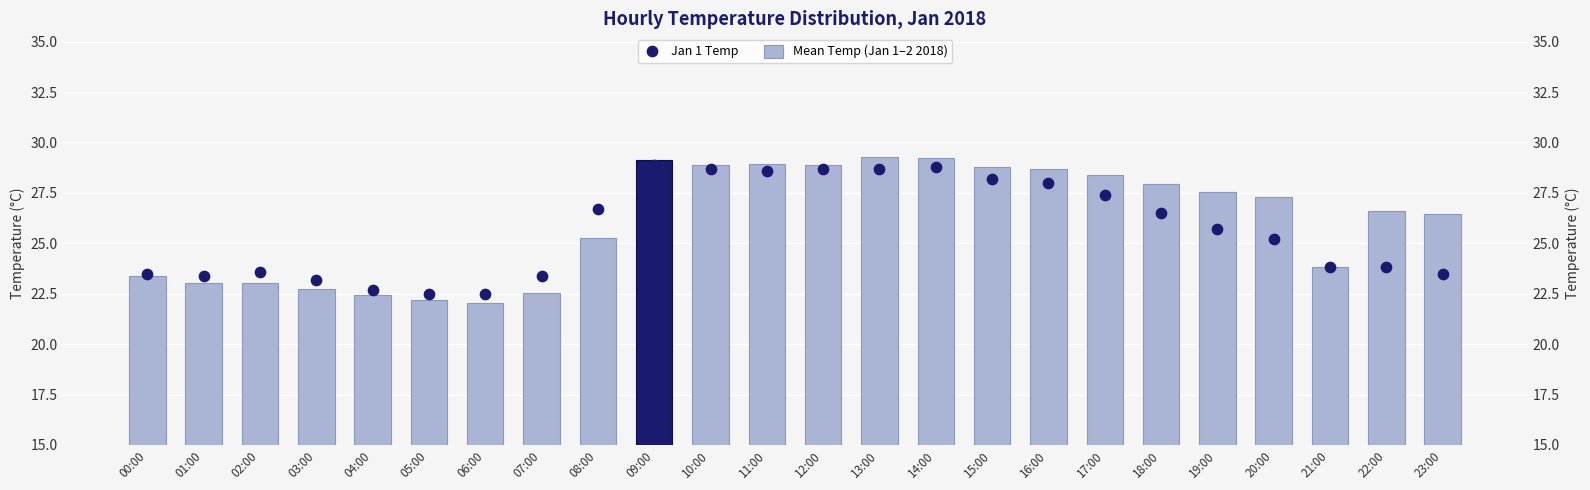

Which series has the widest spread of Y values?

Mean Temp (Jan 1–2 2018)